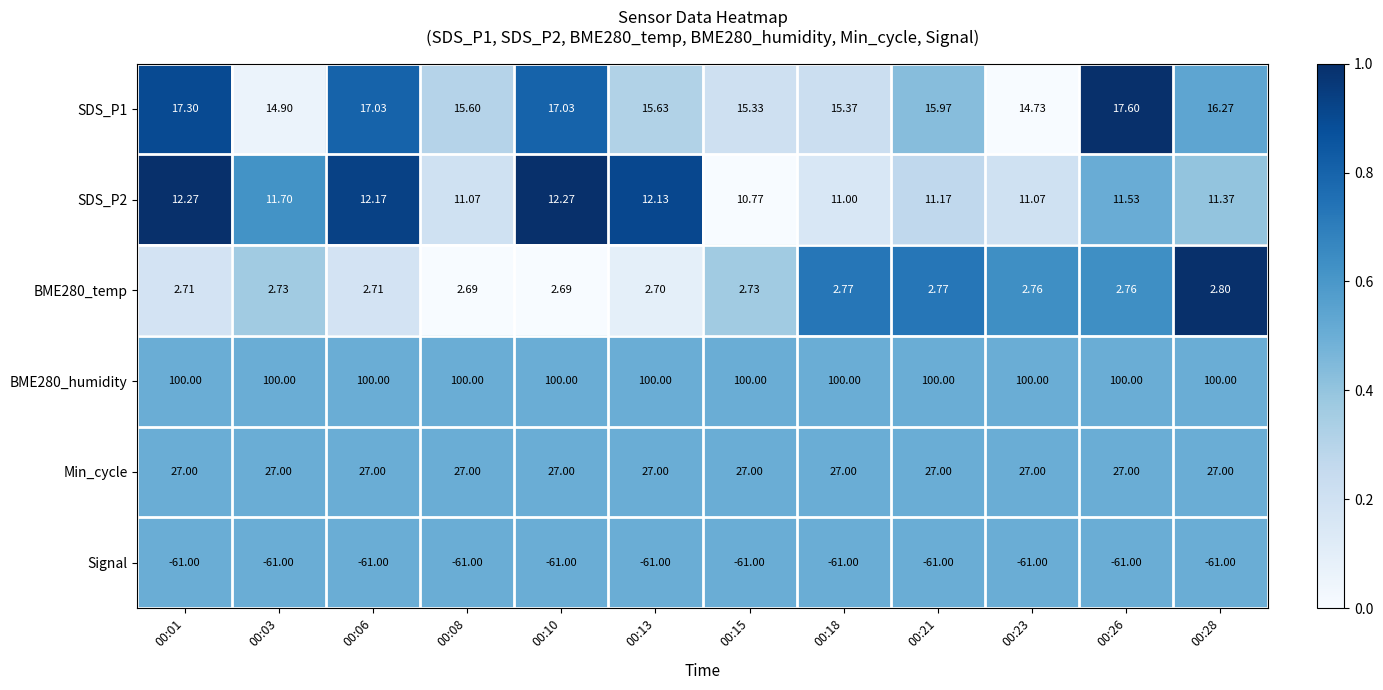

Between 00:21 and 00:26, which series saw the biggest shift?

SDS_P1